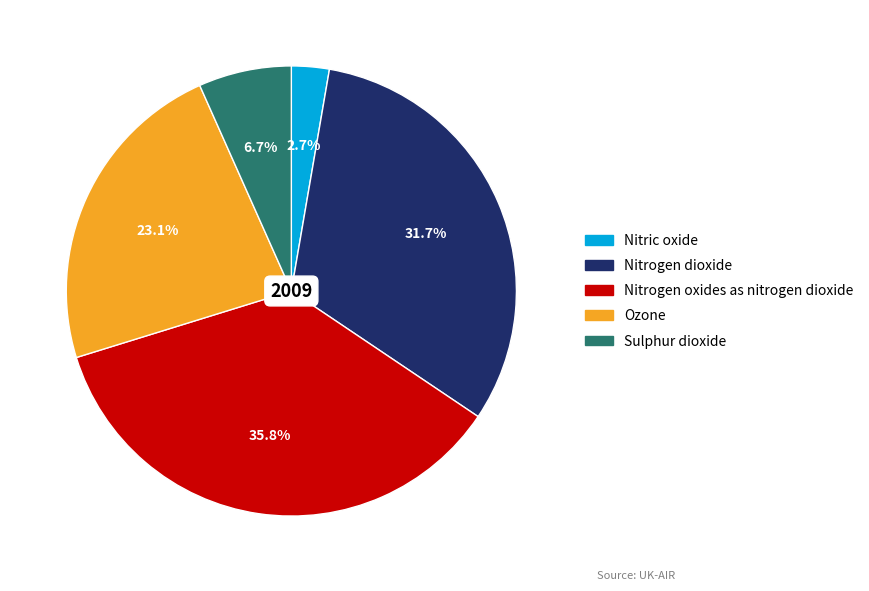

To the nearest percent, what is the average slice percentage?

20%